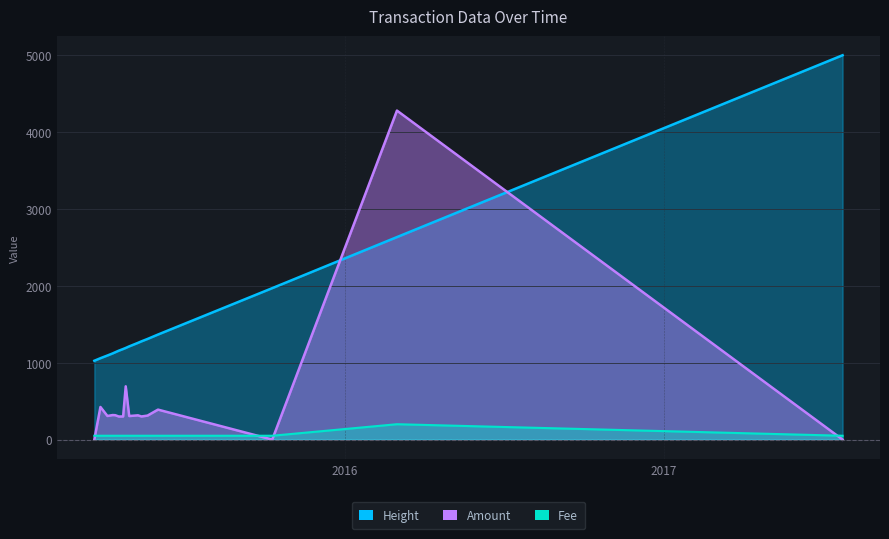

Rank the series at 2015-06-01 from highest to lowest value.

Height, Amount, Fee